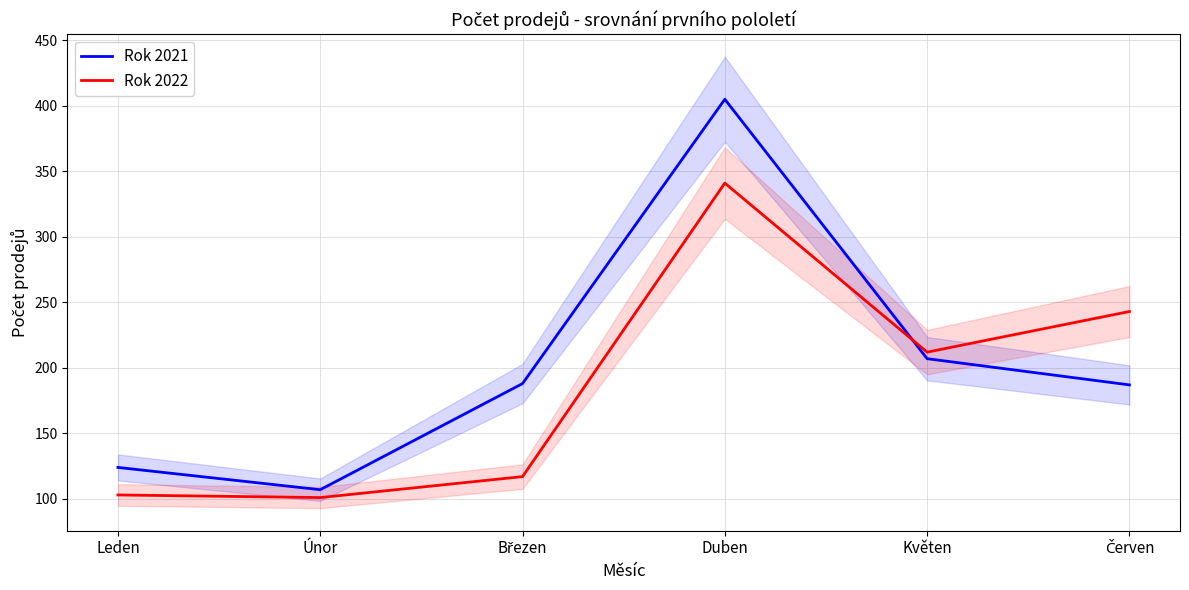

What is the total value across all series at Březen?

305